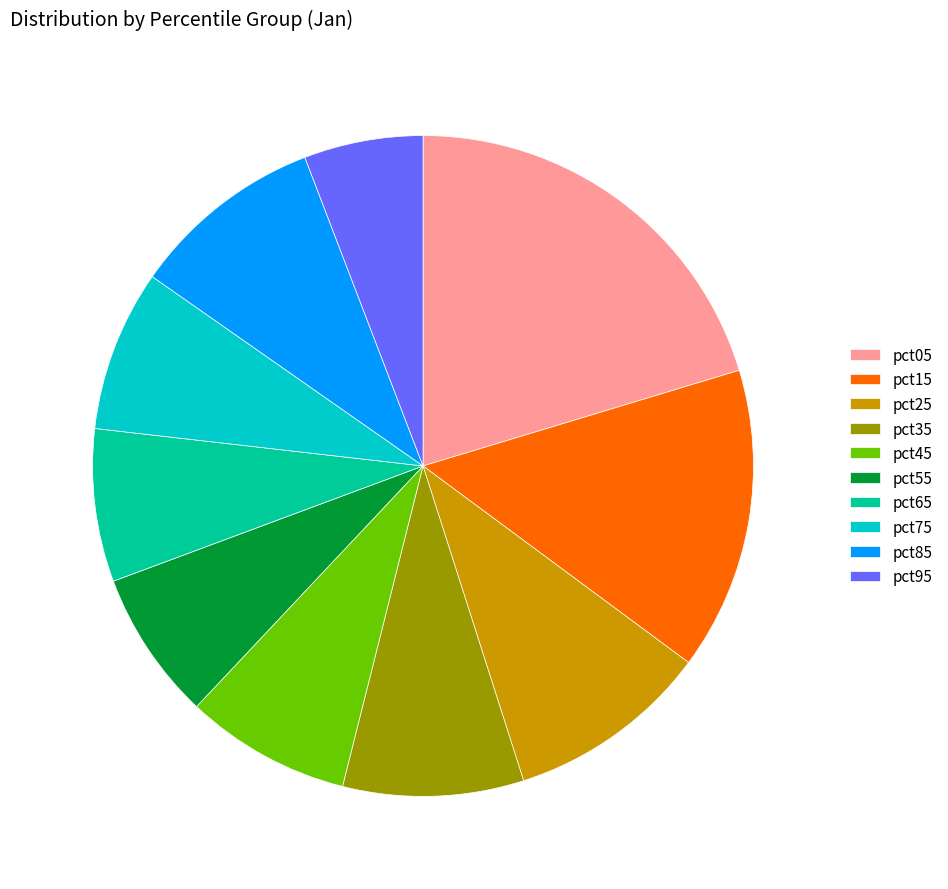

Approximately how many times larger is the value at pct05 compared to pct45?

2.5